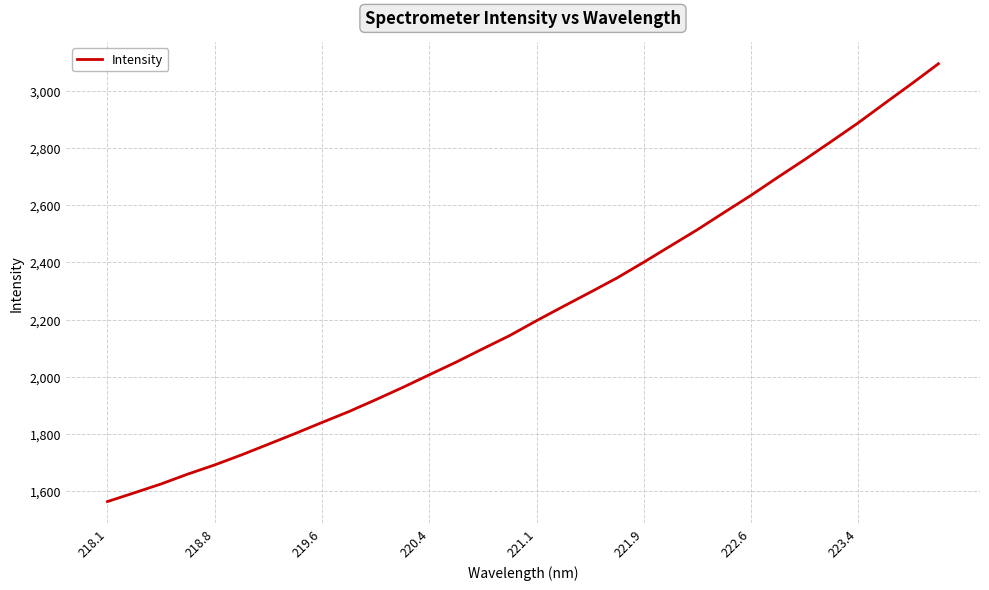

How many lines are shown in the chart?

1